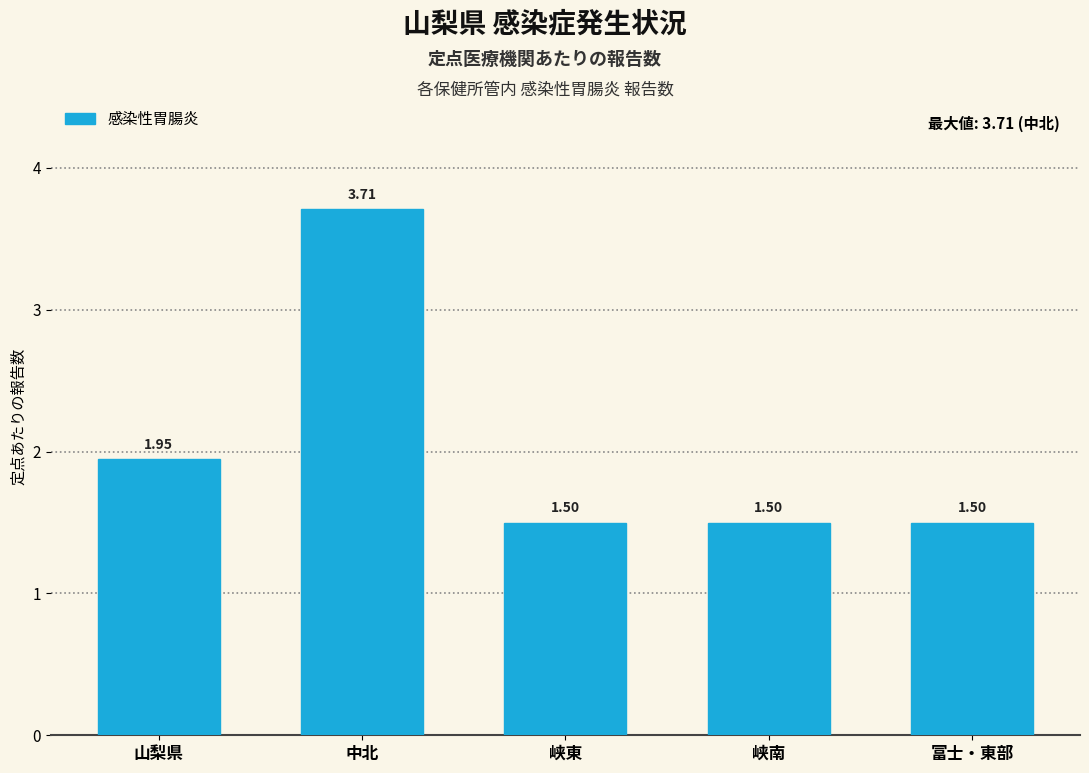

What is the sum of the values at 峡東 and 中北?

5.2